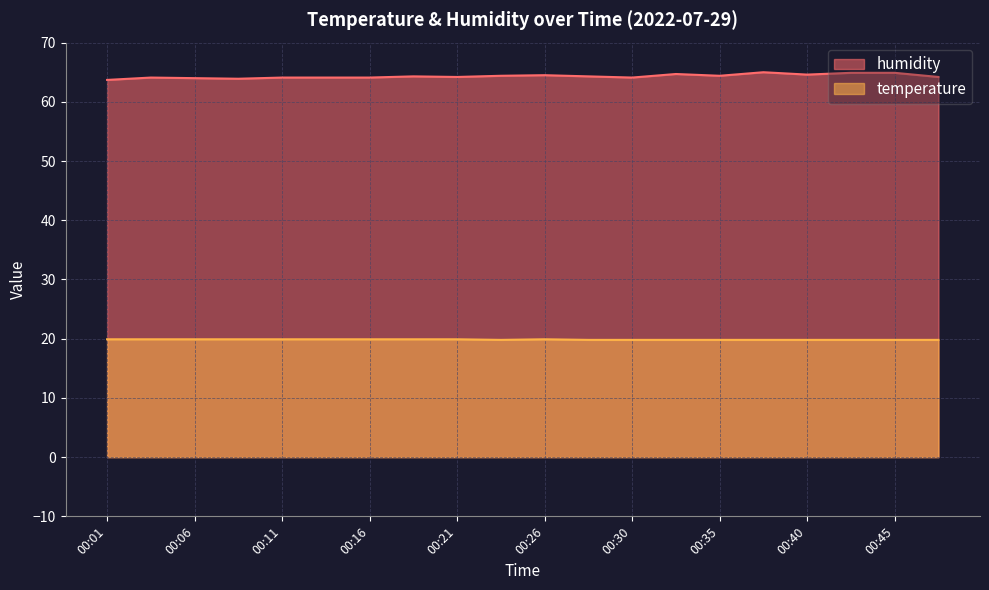

How many interior local valleys does the humidity series have?

5